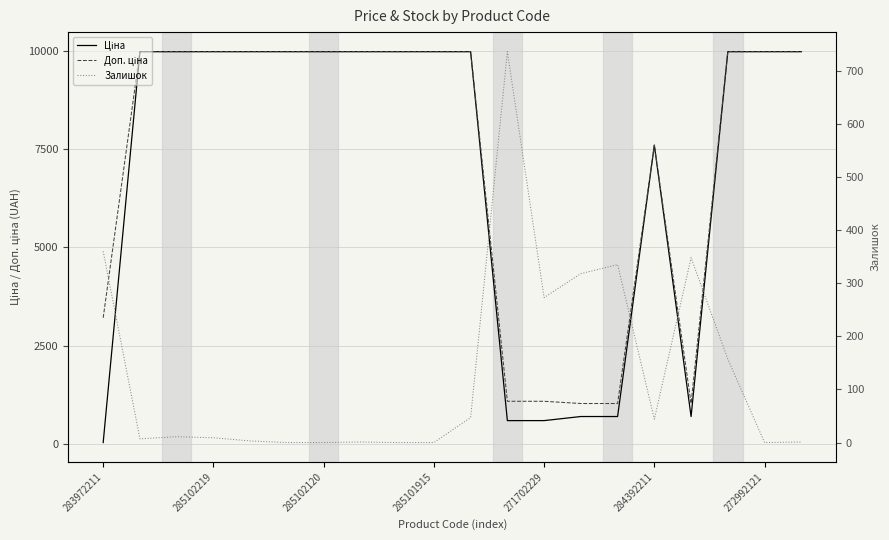

Which series has the largest total across all categories?

Доп. ціна